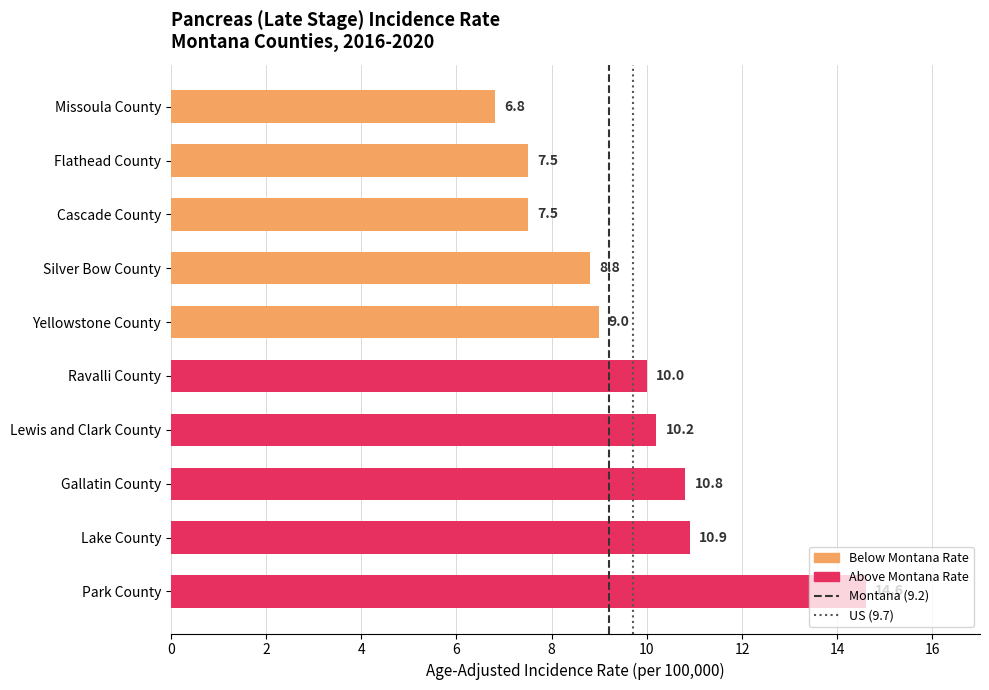

True or false: the data shows 4.2 at Silver Bow County.

False